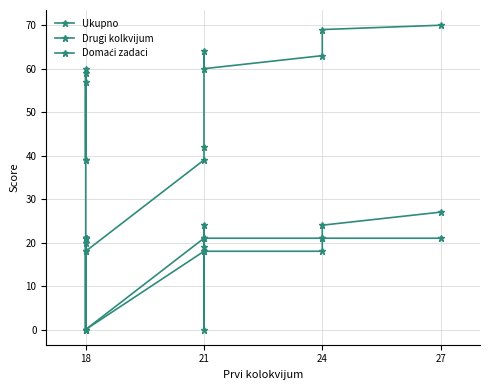

True or false: Domaći zadaci and Ukupno cross at least once.

False